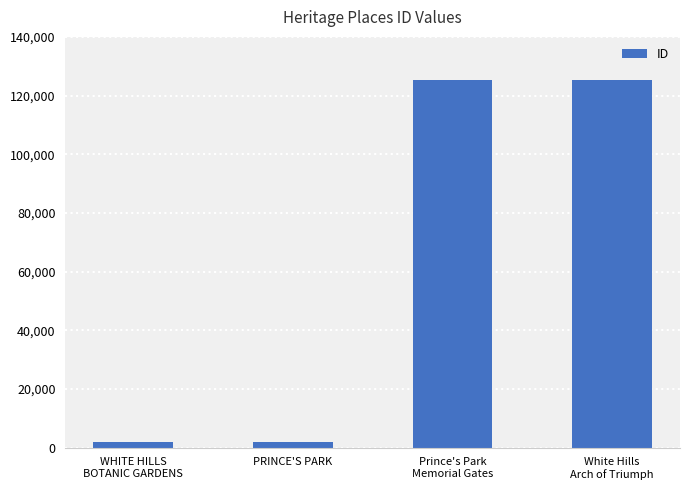

What is the sum of all values?

254419